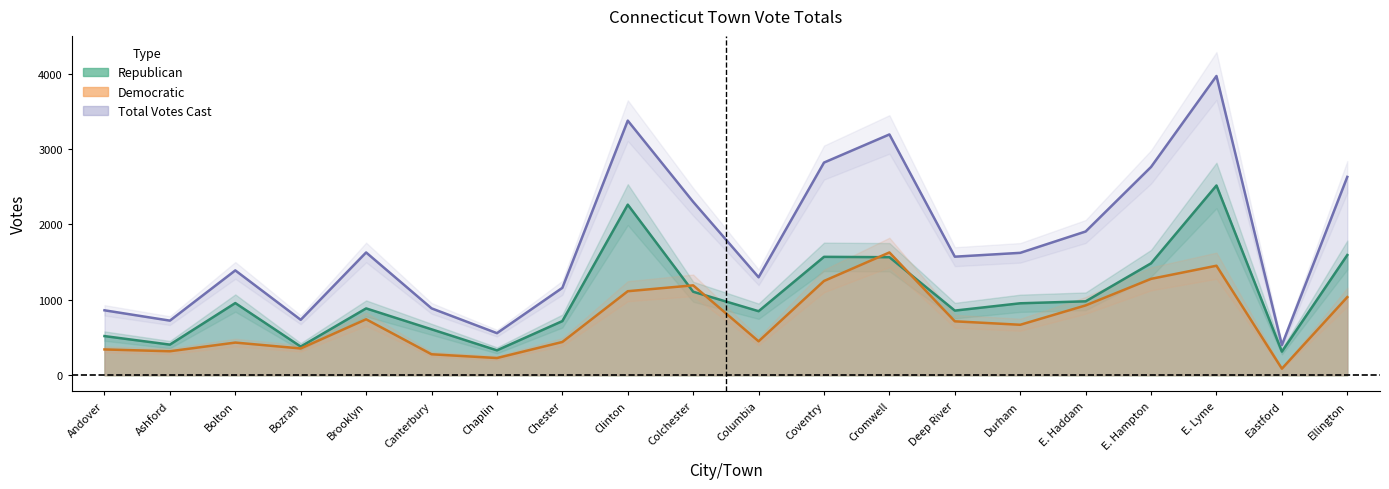

Between Deep River and Eastford, which series saw the biggest shift?

Total